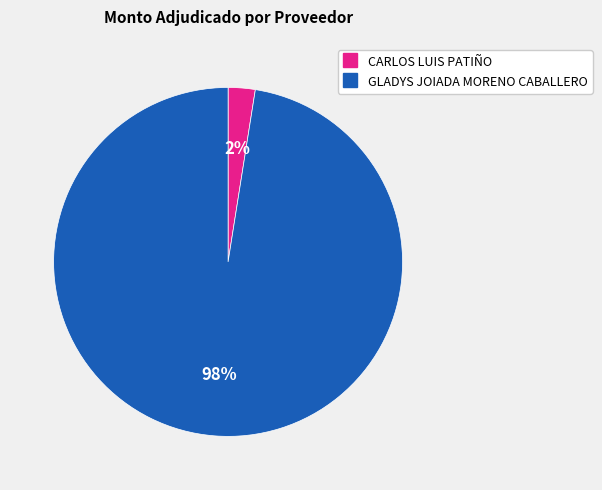

Count the number of slices in the pie.

2